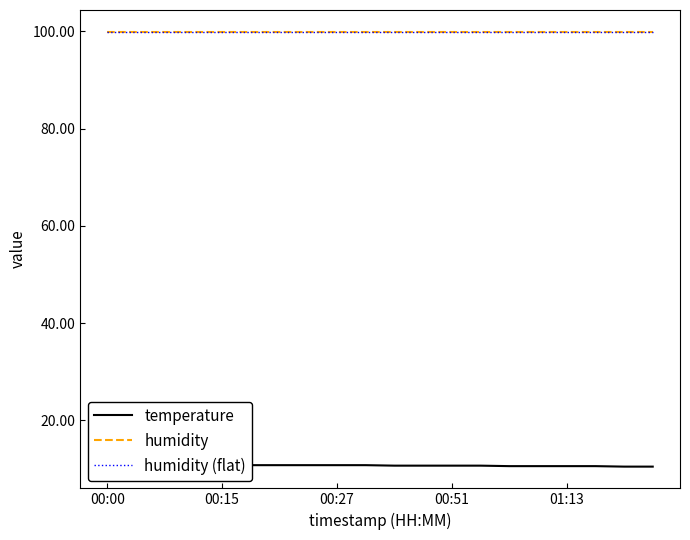

What is the average value of the humidity series?

99.9